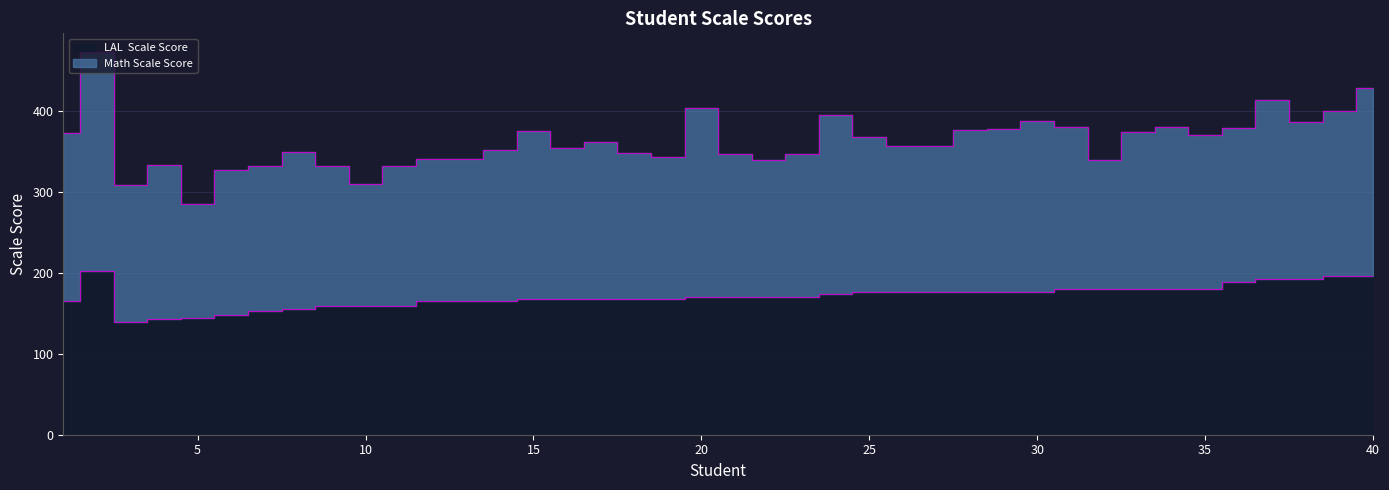

What is the smallest value displayed?

140